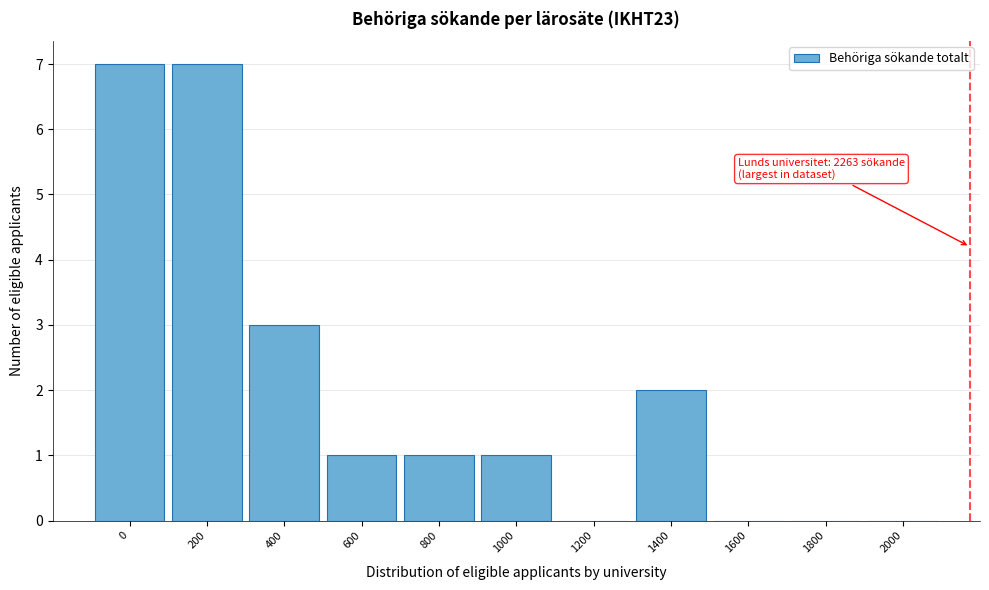

Reading right to left, transcribe all the data shown in this chart.

2000=0	1800=0	1600=0	1400=2	1200=0	1000=1	800=1	600=1	400=3	200=7	0=7